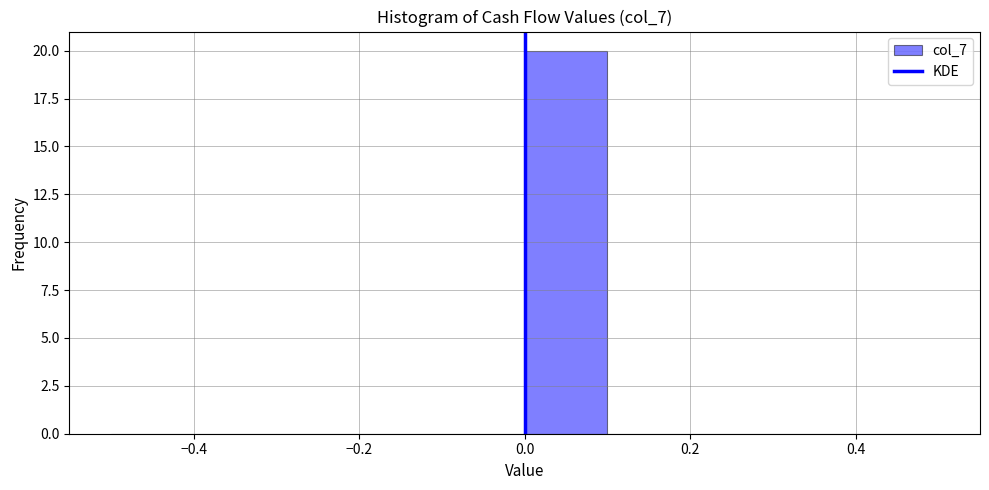

Which range on the x-axis has the tallest bar?

0.0 to 0.1